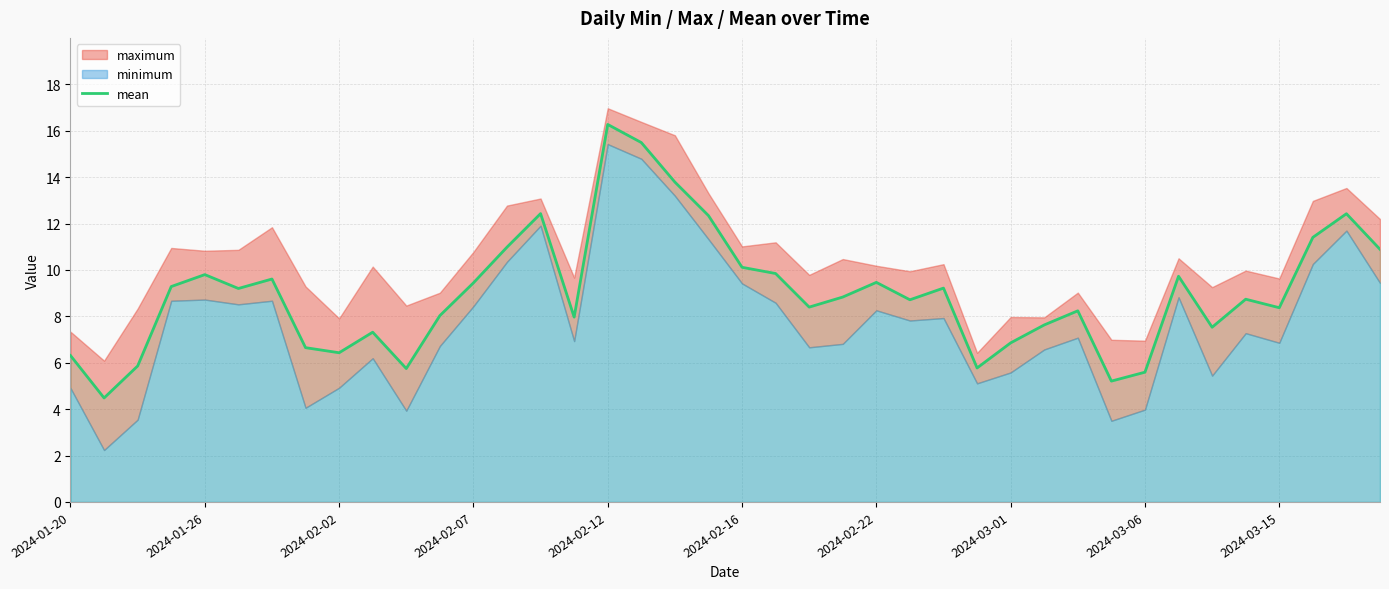

At which label does mean reach its peak?

2024-02-12